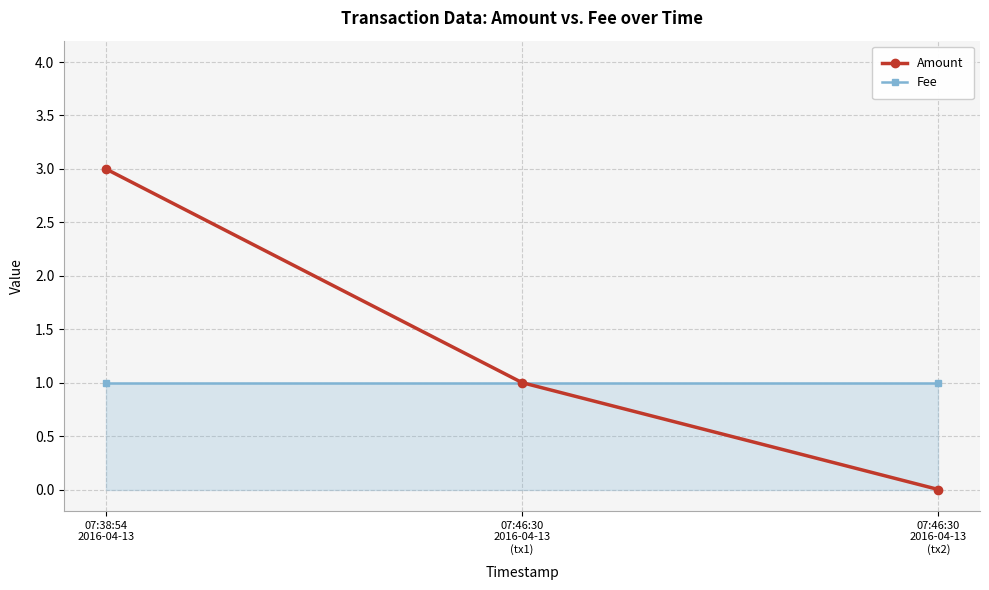

What is the difference between the Amount values at 07:46:30
2016-04-13
(tx2) and 07:46:30
2016-04-13
(tx1)?

1